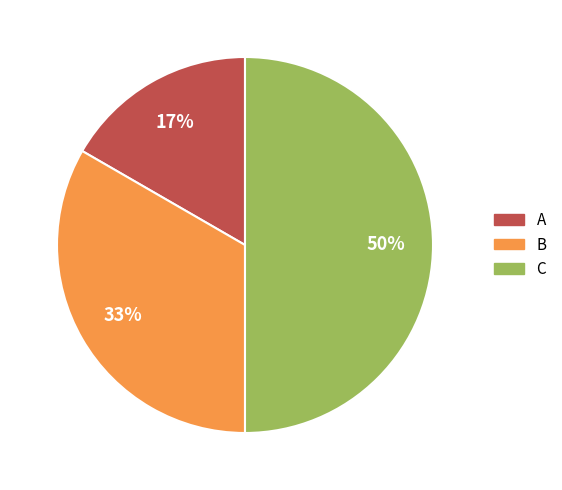

Does B represent more than half of the total?

No